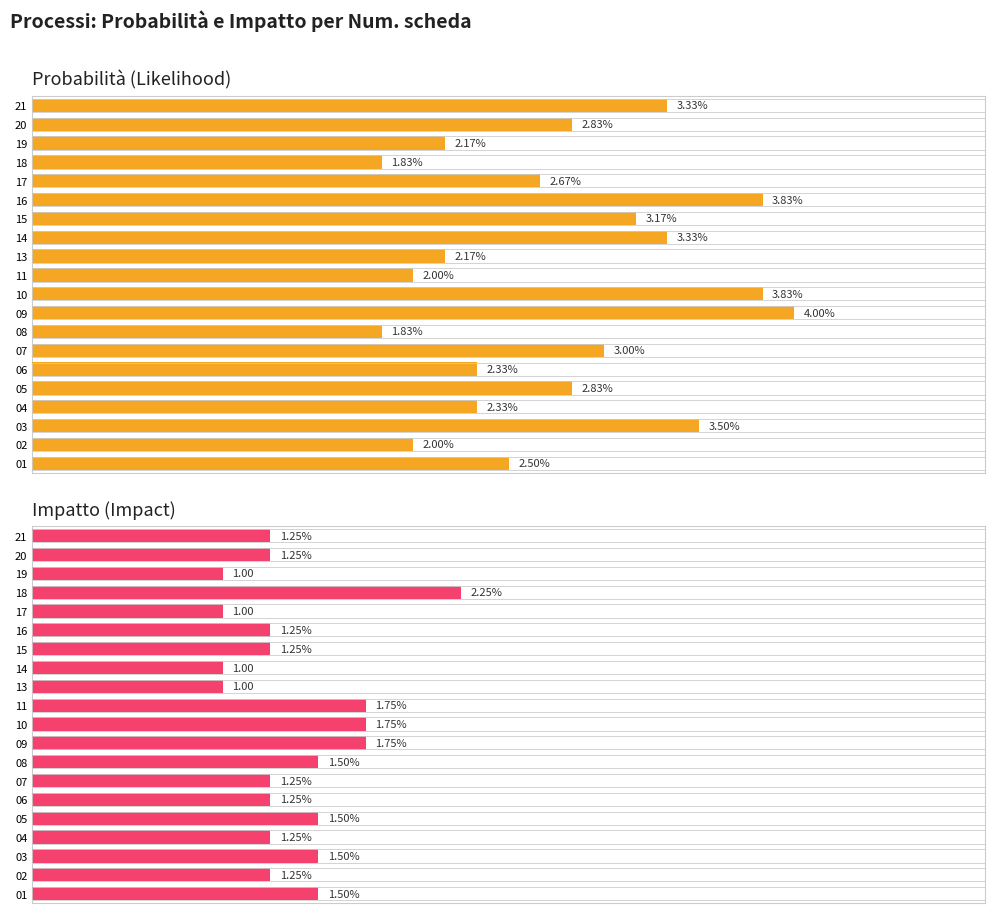

Which series has the largest total across all categories?

Probabilità (Likelihood)